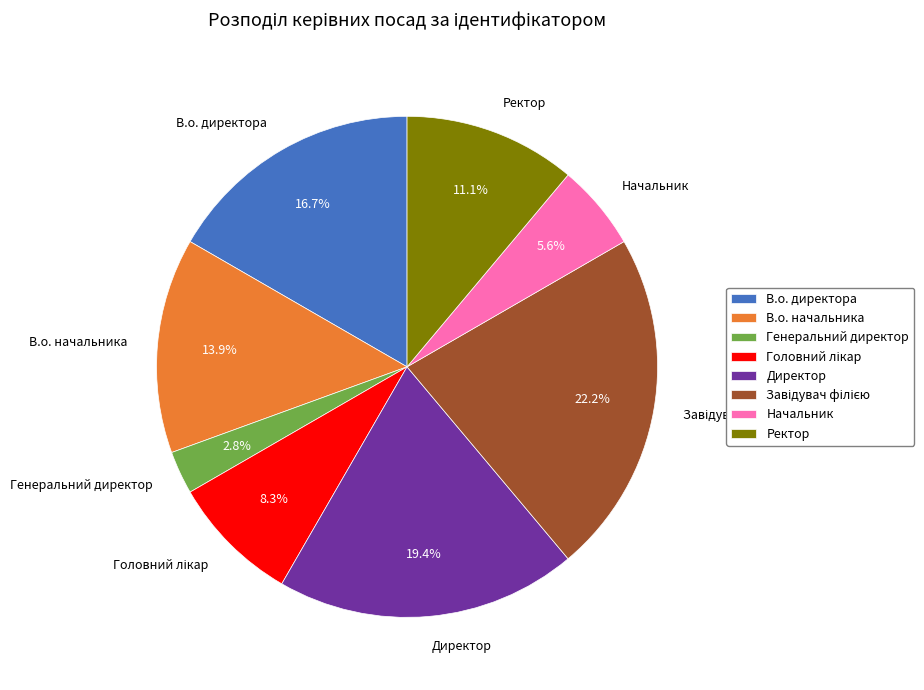

What portion of the pie excludes Ректор?

88.9%